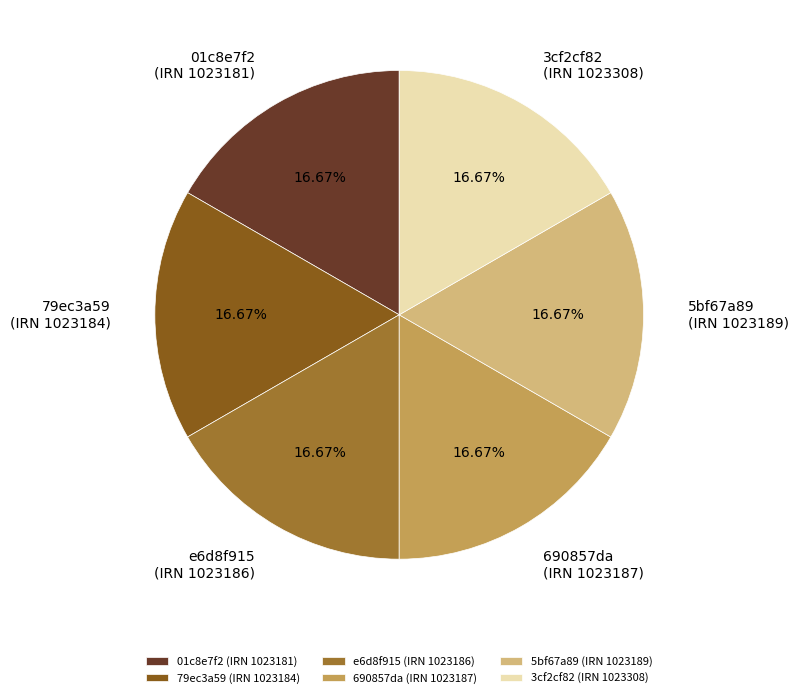

What is the ratio of the value at 01c8e7f2 (IRN 1023181) to the value at e6d8f915 (IRN 1023186)?

1.0